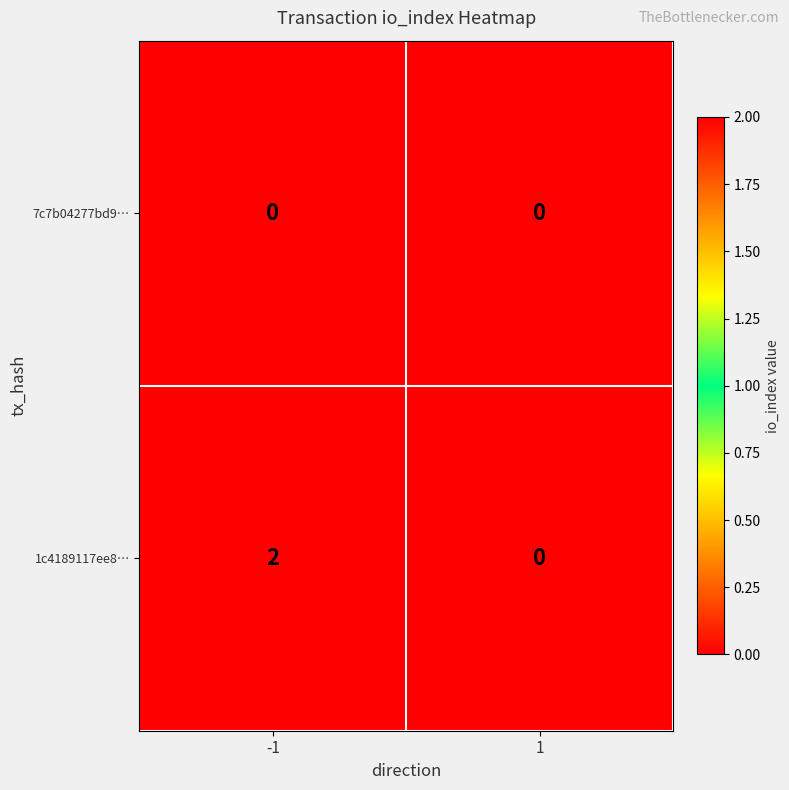

The 1c4189117ee8… series shows 1 at -1. True or false?

False